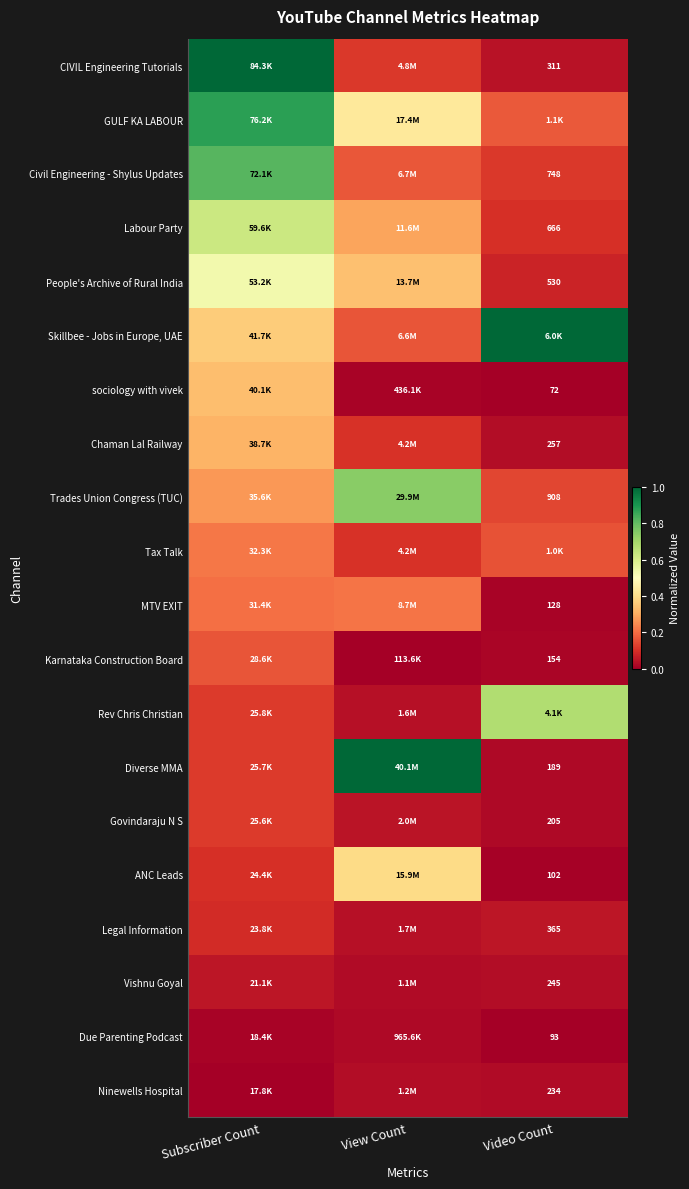

How many data points does each series have?

3